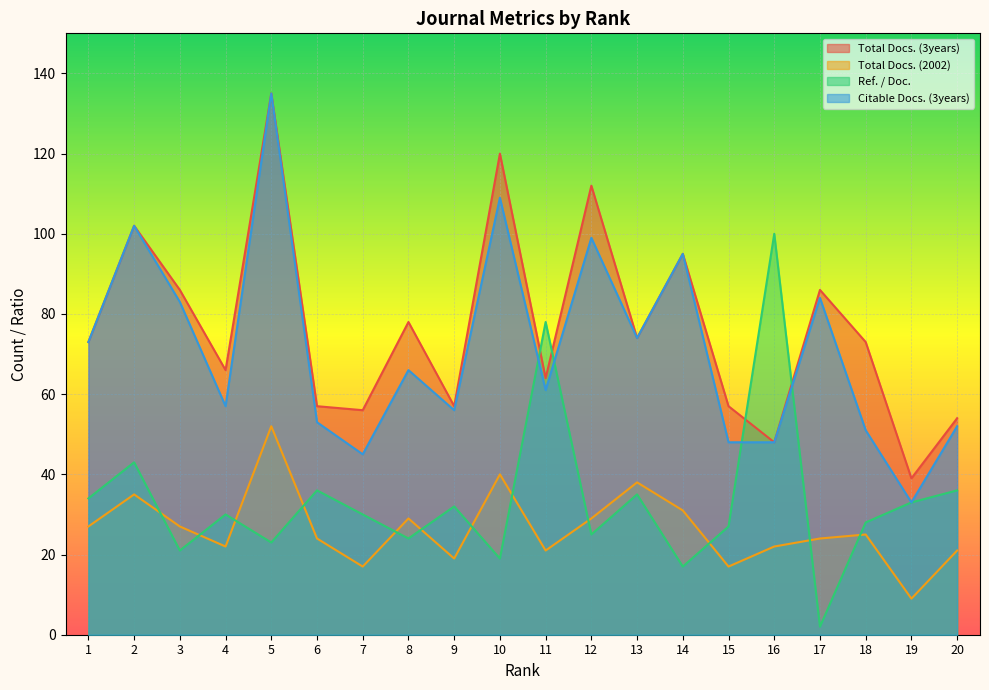

The value of Total Docs. (3years) at 9 is 21. True or false?

False